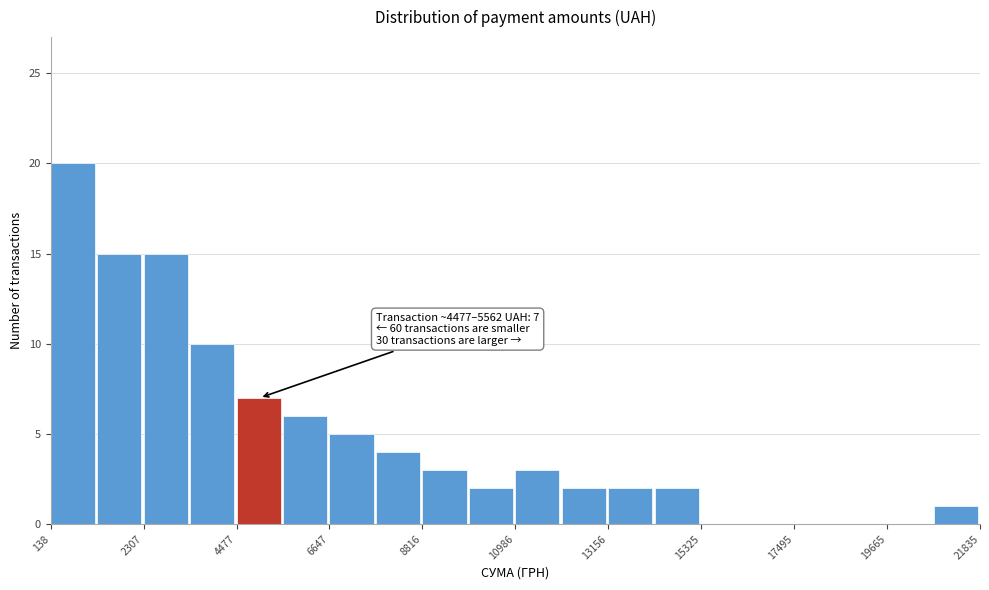

Around what value on the x-axis is the tallest bar? Give the approximate position of its centre, as read against the axis.

500